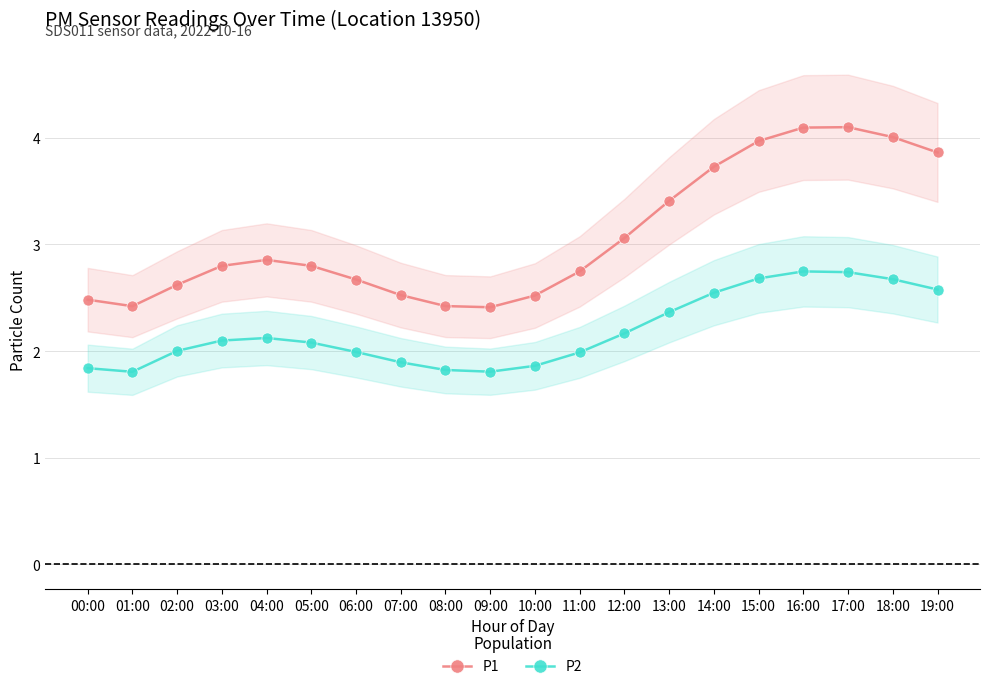

What is the average value of the P2 series?

2.2